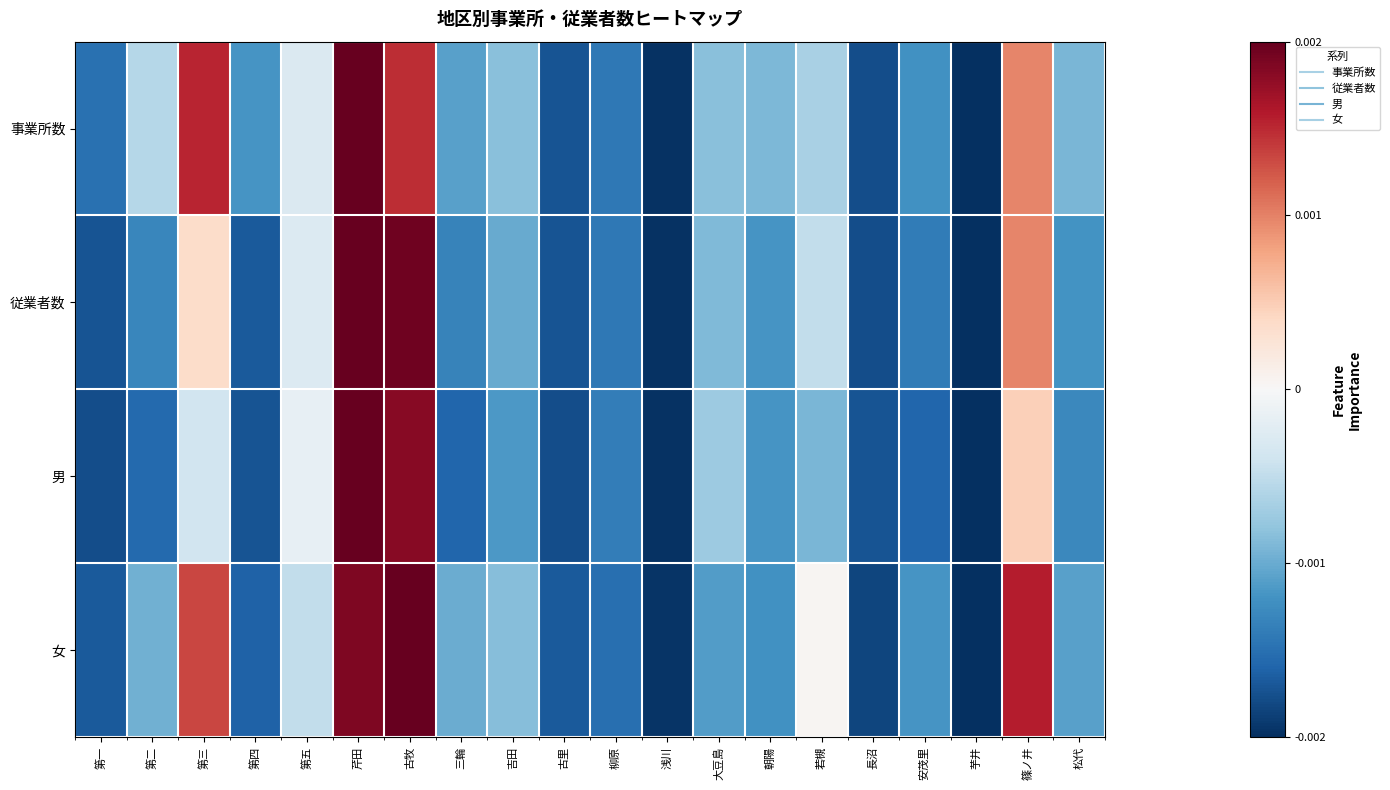

Between 第二 and 芋井, which is larger?

第二